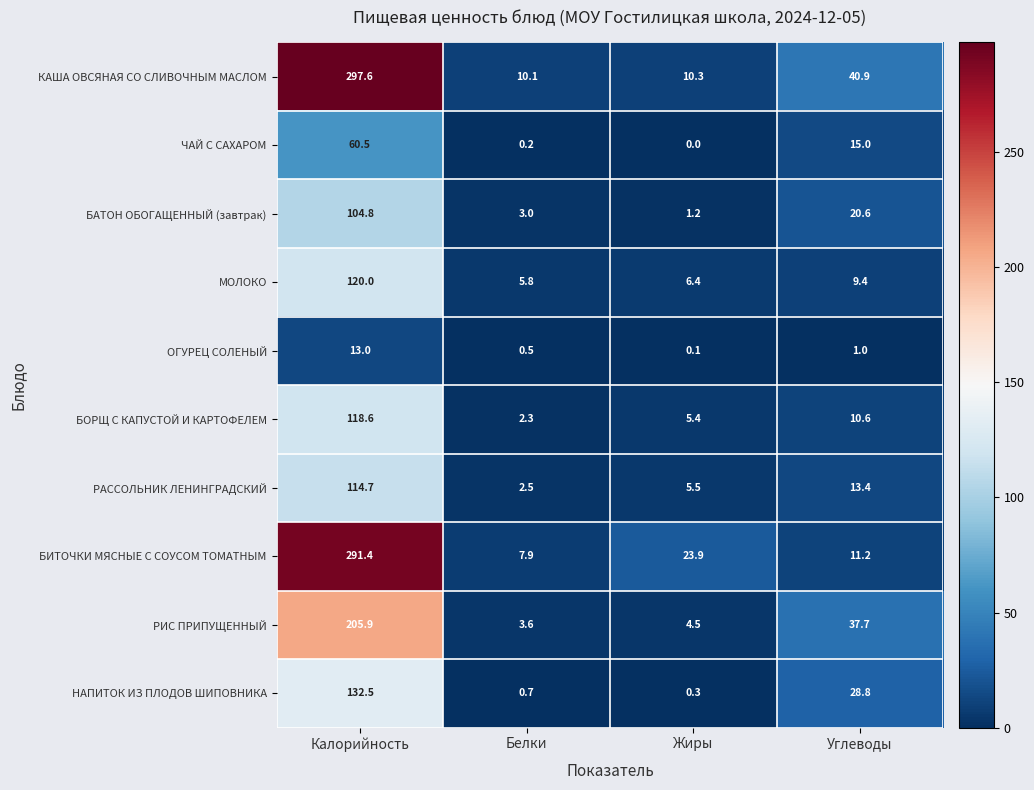

What is the maximum value shown in the chart?

297.6